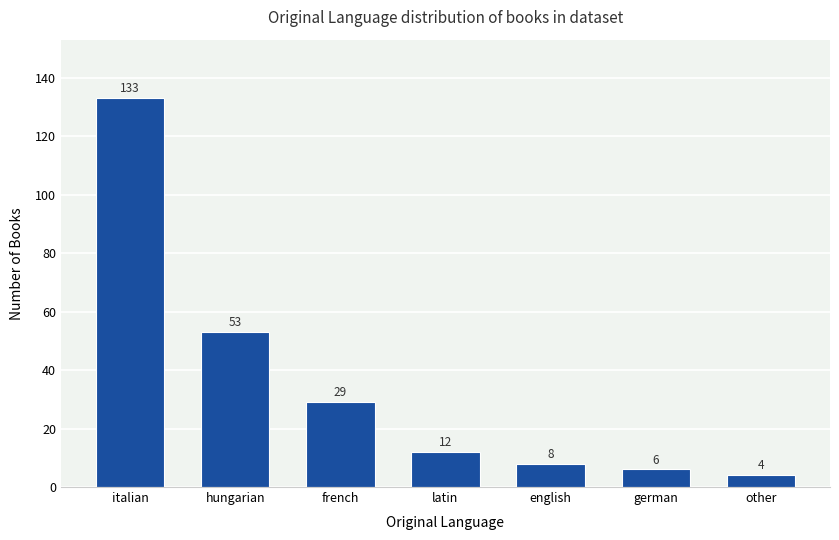

Rank the categories by value from highest to lowest.

italian, hungarian, french, latin, english, german, other